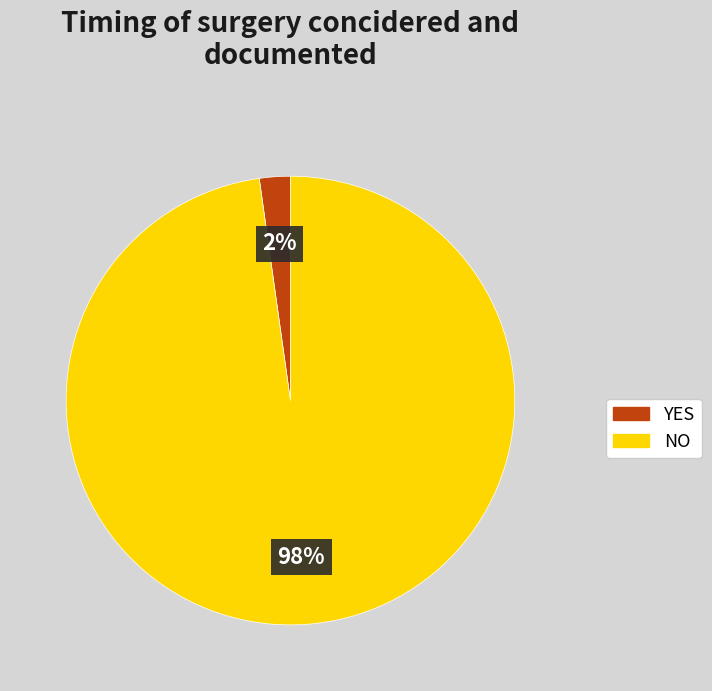

To the nearest percent, what is the difference between the largest and smallest slice percentages?

96%